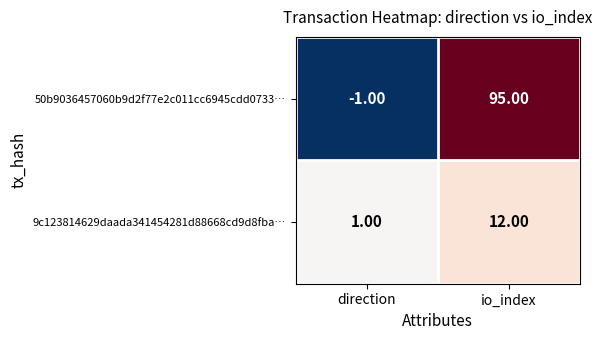

At which category is the sum across all series the highest?

io_index